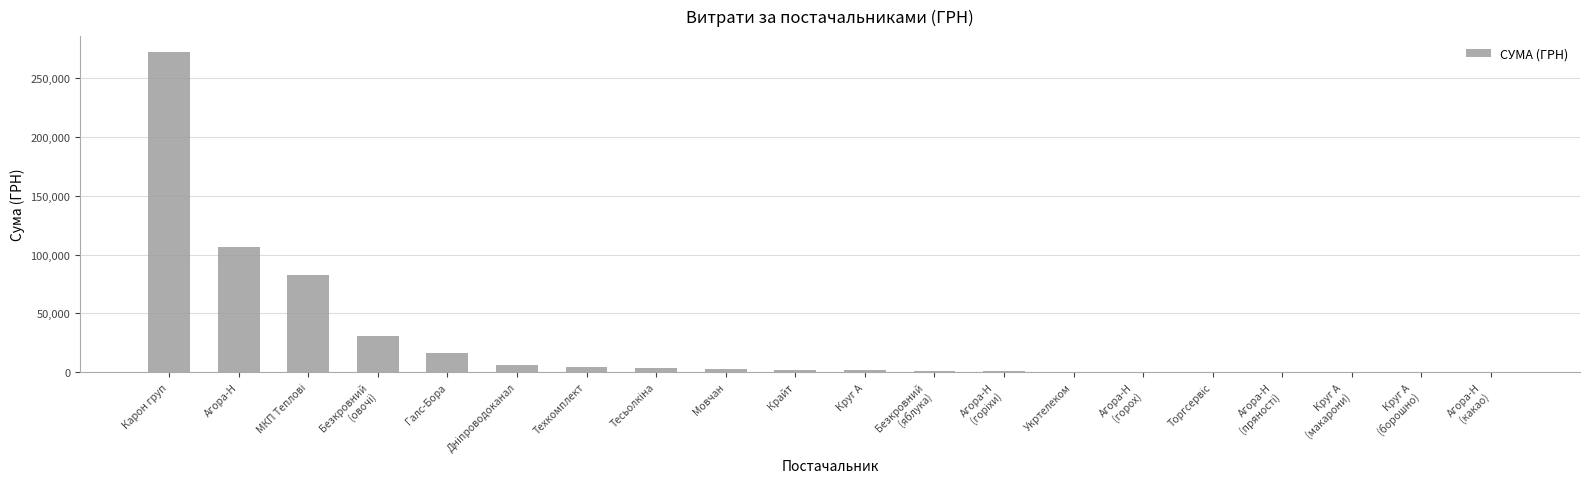

At which label is the value closest to 136275?

Агора-Н